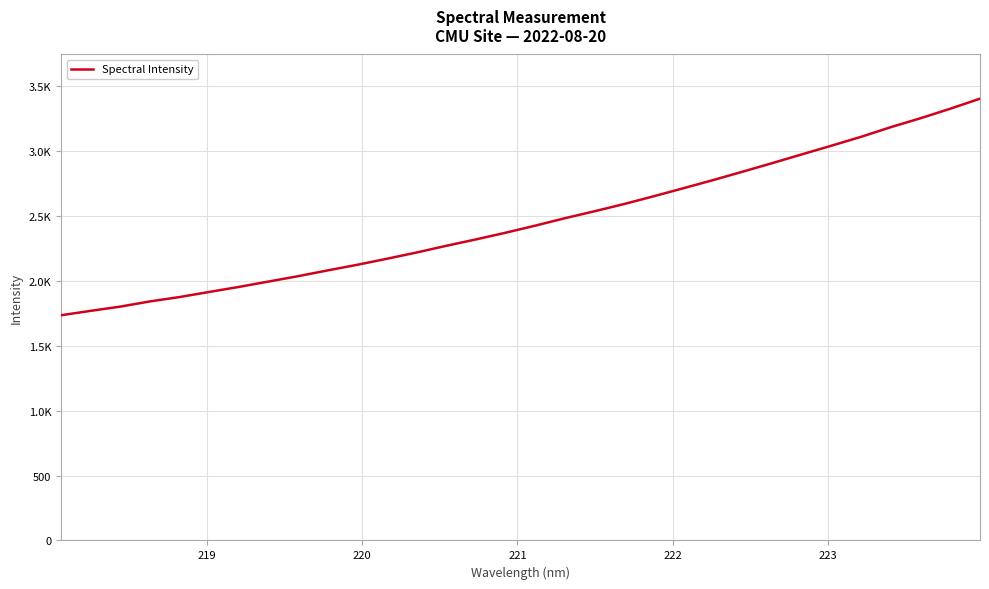

Does the chart have visible grid lines?

Yes